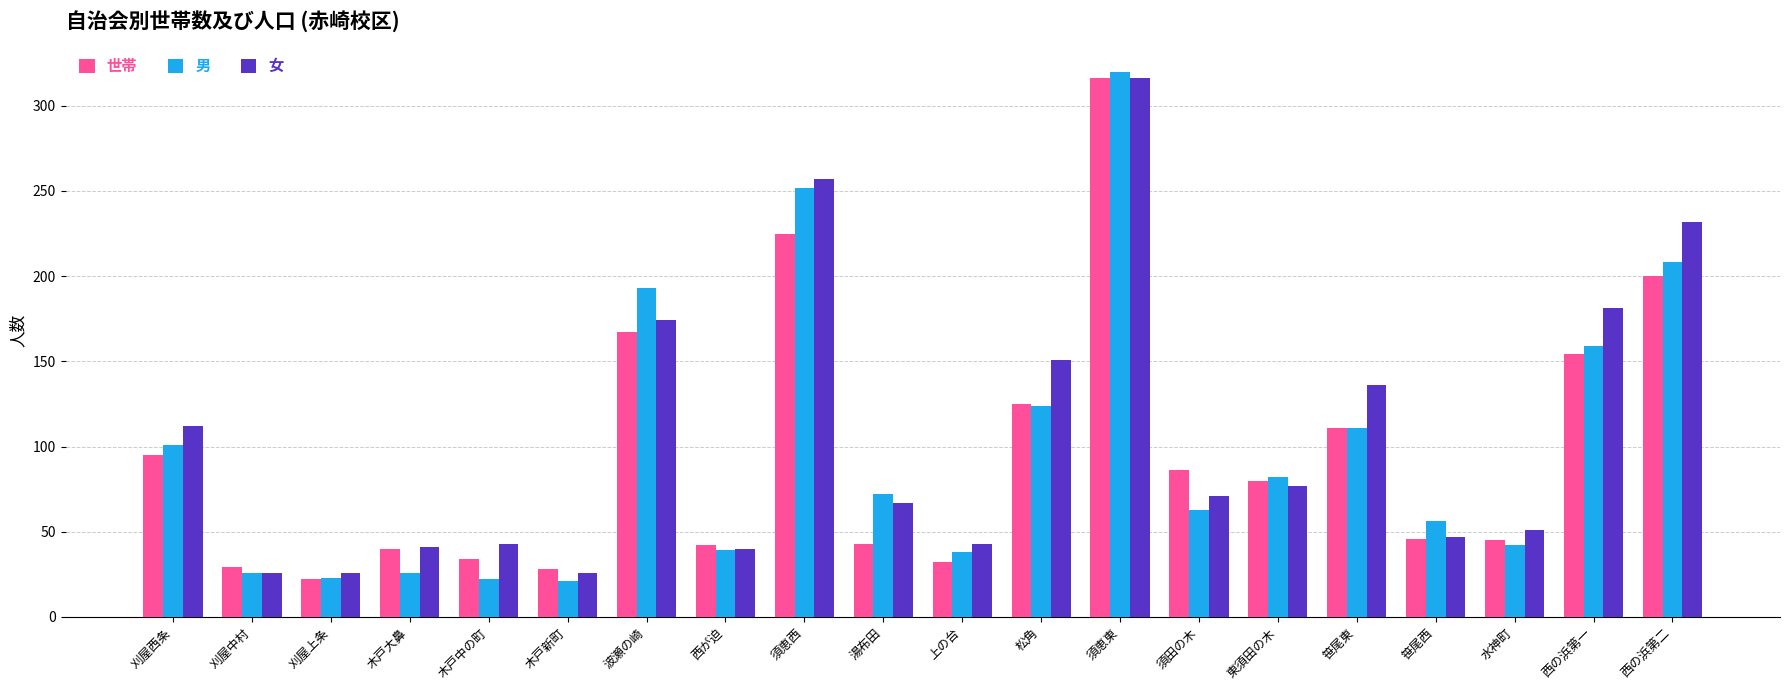

What is the greatest value displayed?

320